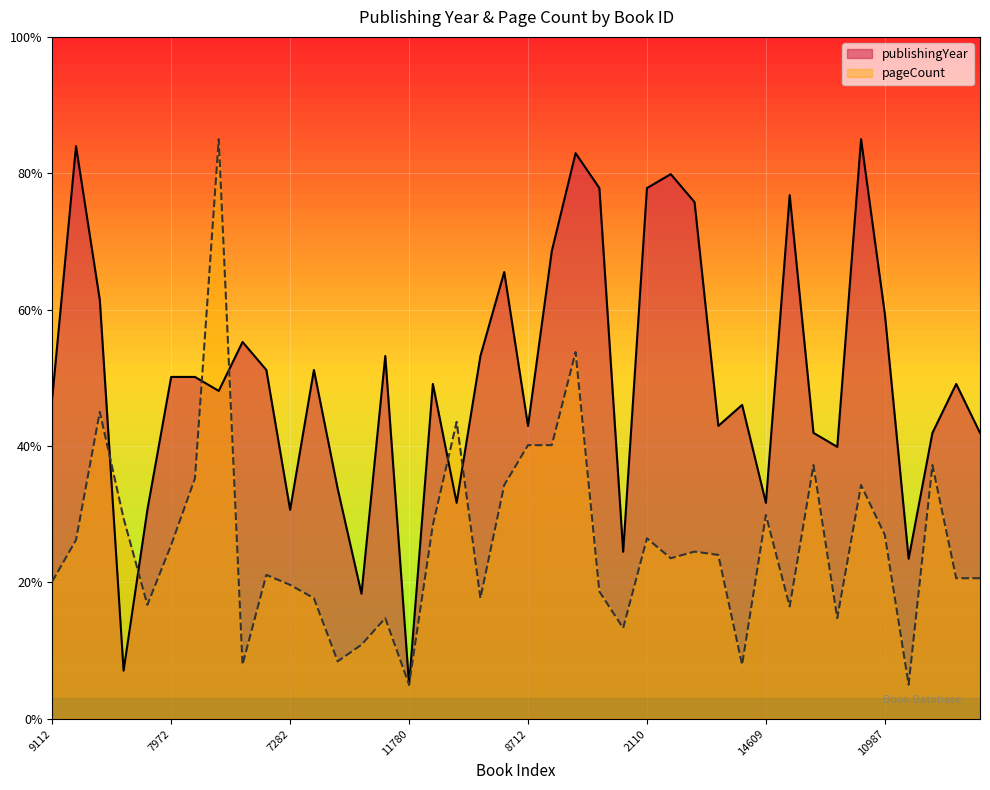

How many lines are shown in the chart?

2